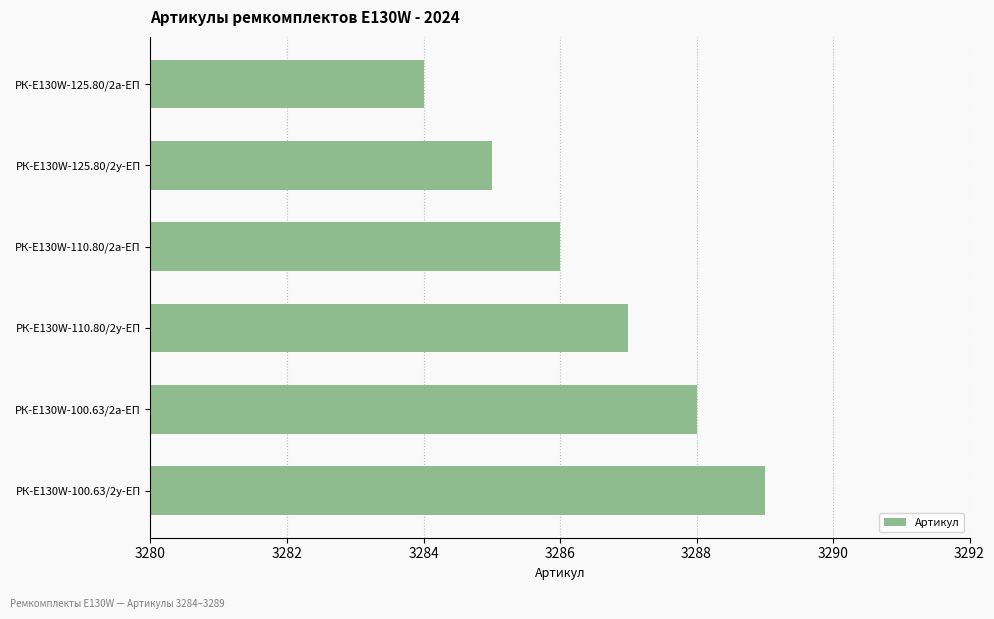

What is the value of the 1st bar from the top?

3284